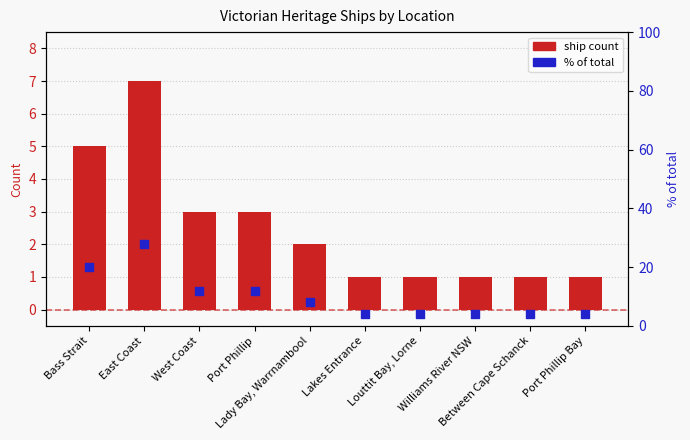

What are all the series names shown in the legend?

Ship count, % of total